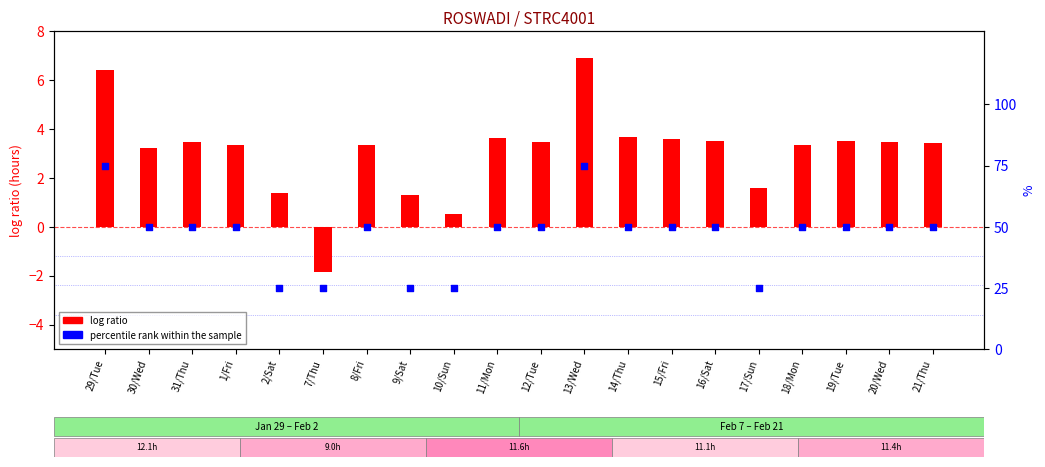

Which series has the largest total across all categories?

percentile rank within the sample